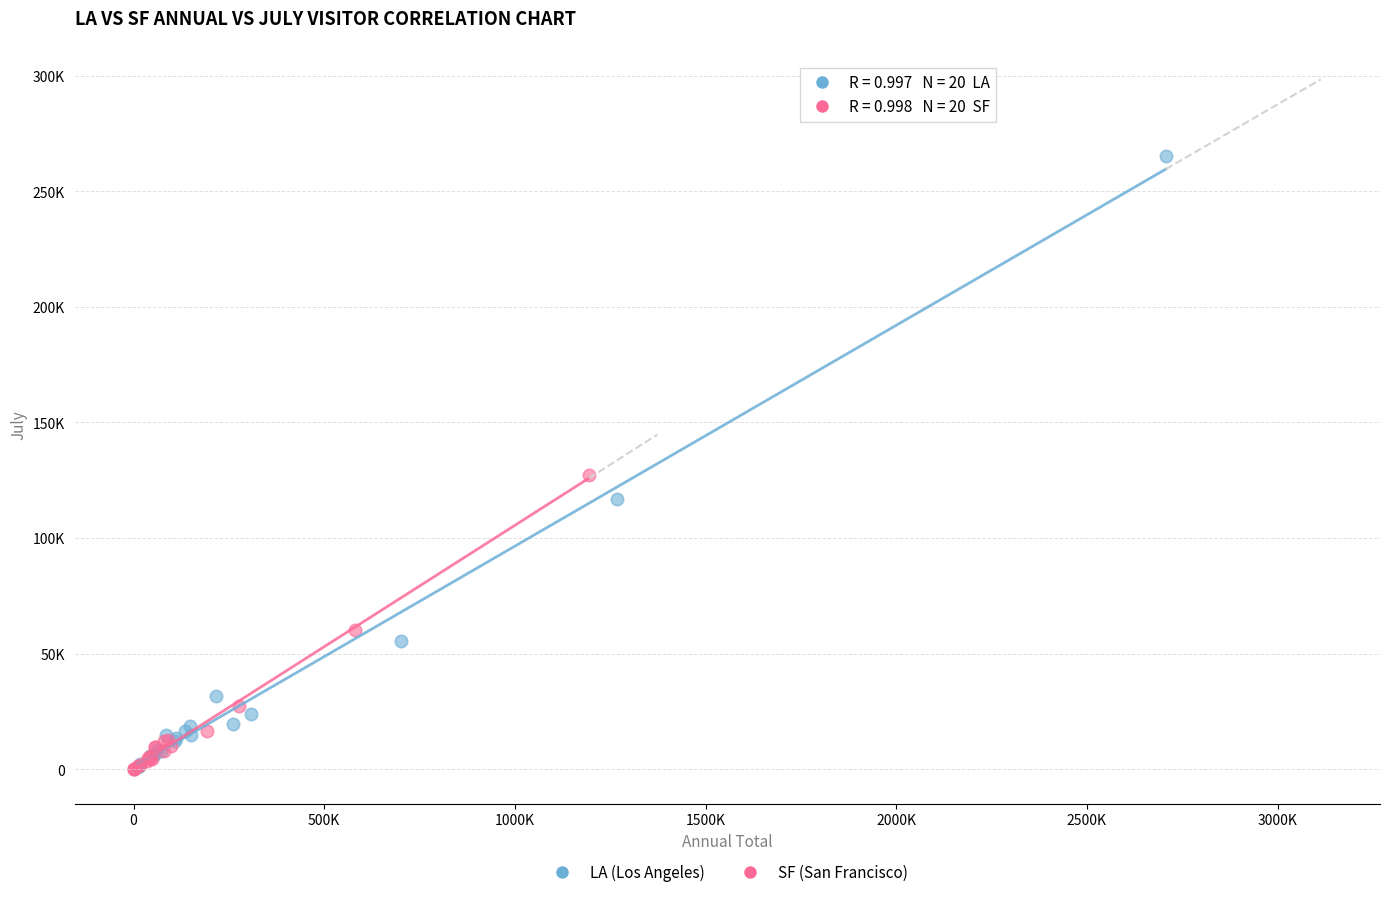

Which series reaches the maximum Y coordinate?

LA (Los Angeles)